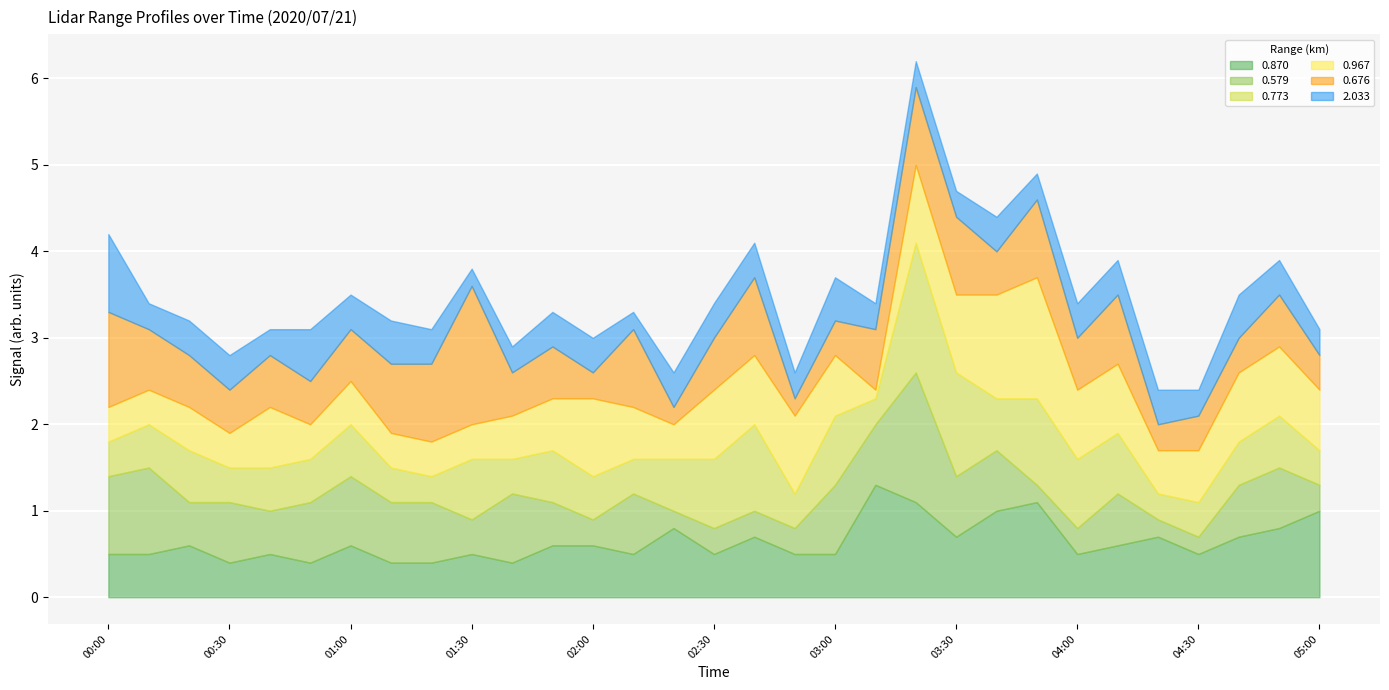

Read the 2.033 value at 05:00.

0.3